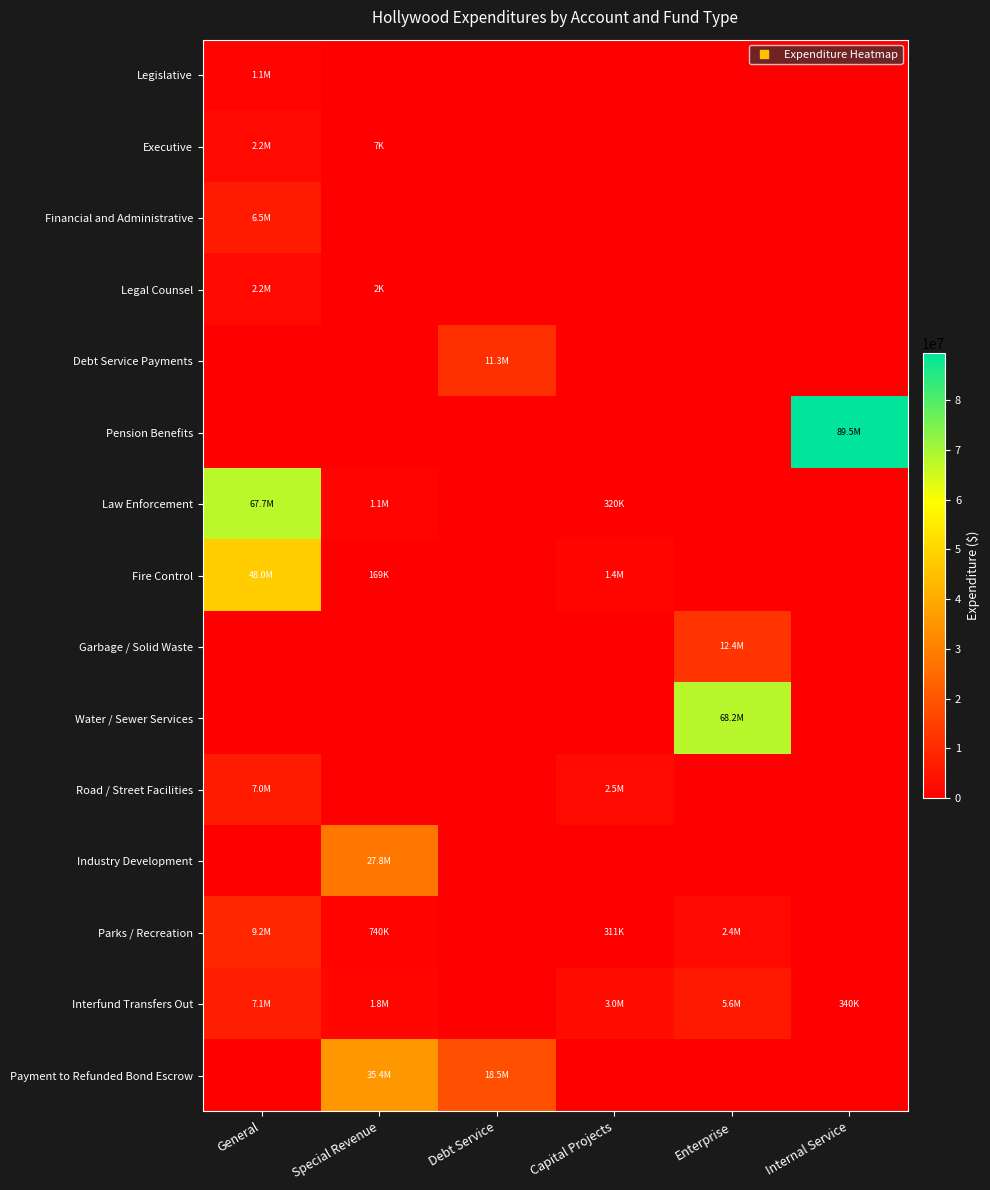

Which series has the largest range (max minus min)?

Pension Benefits